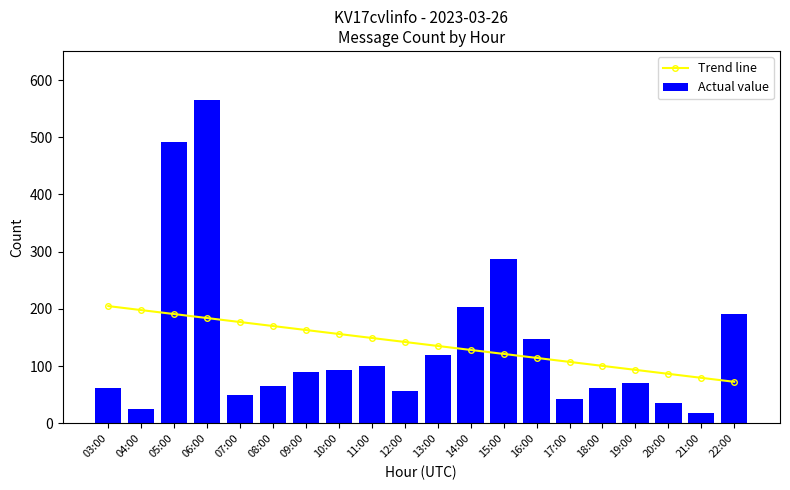

What is the difference between the second highest and second lowest values in the Actual value series?

467